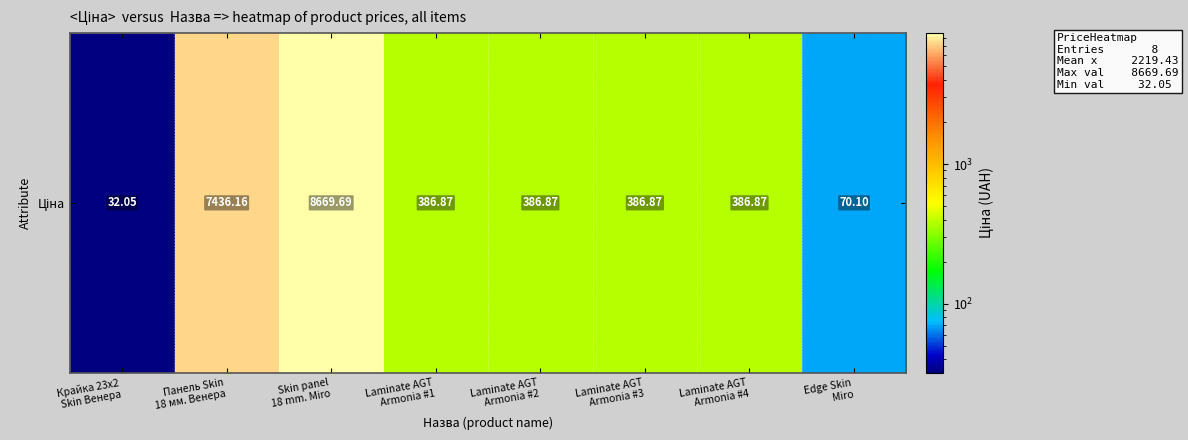

How many categories are shown in the chart?

8